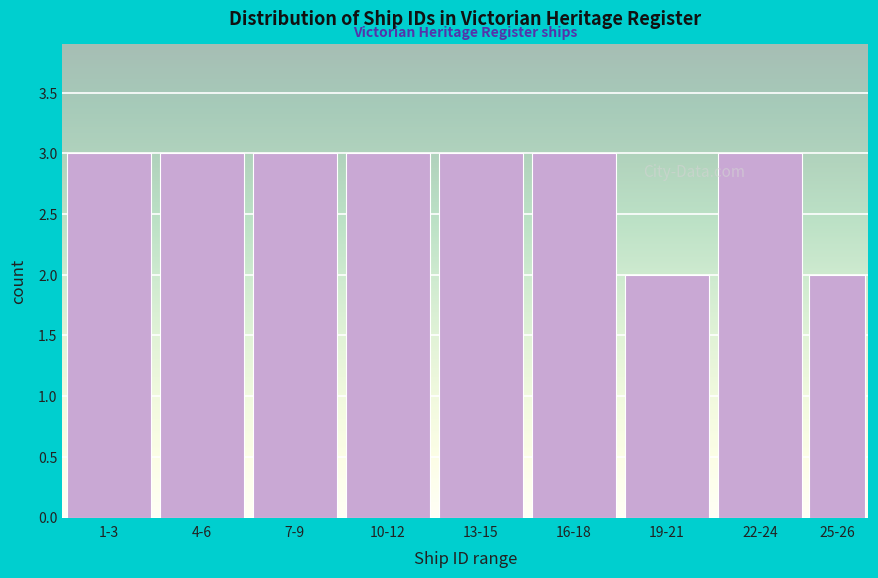

Reading left to right, extract all data points from this chart.

3	3	3	3	3	3	2	3	2